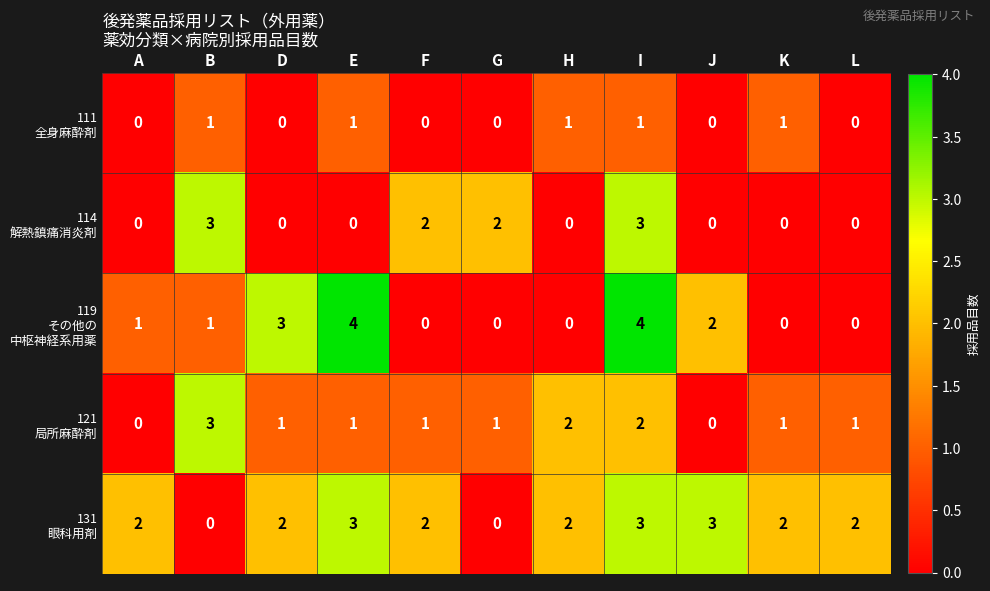

At how many categories does at least one series exceed 1?

11